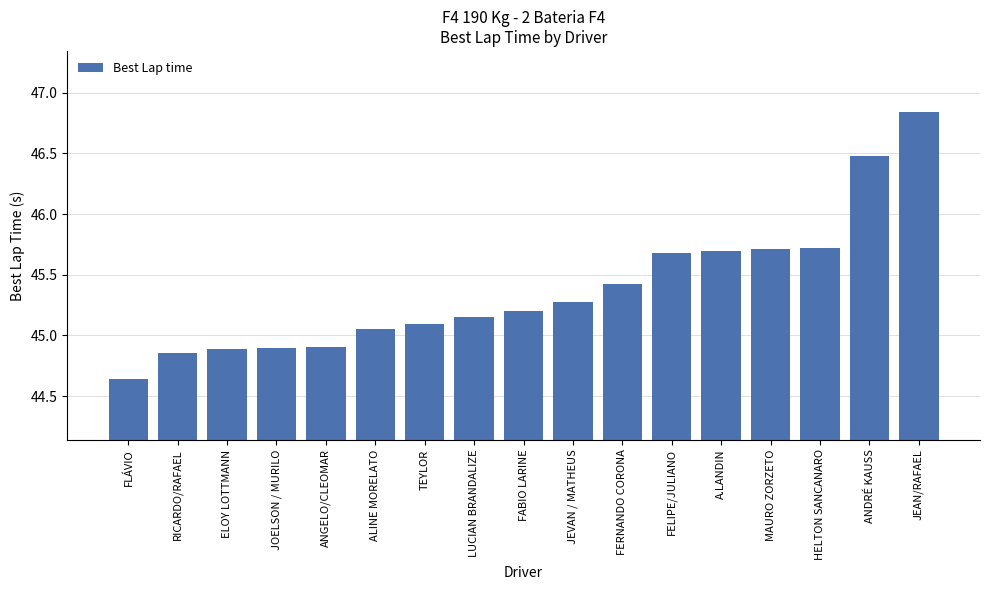

Where does the data first go above 45?

ALINE MORELATO